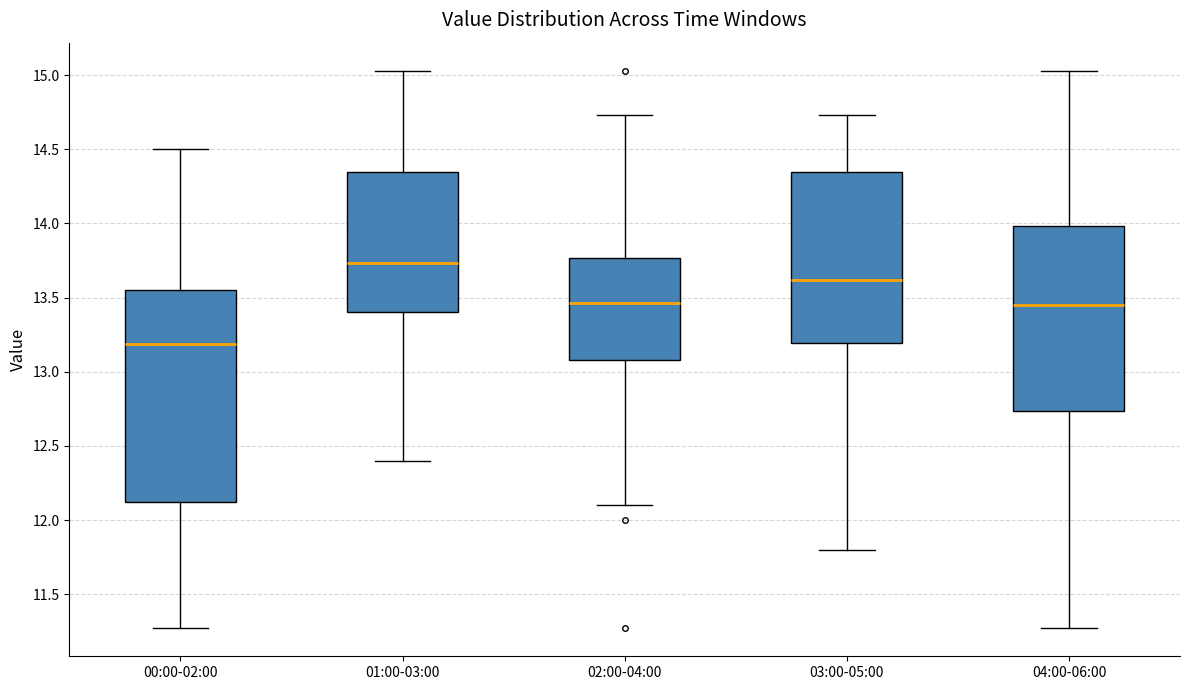

Reading left to right, read every box against the y-axis: the position of its median line, the range the box covers, and the ends of its whiskers. The values are not printed on the chart, so give them approximately, as read against the axis.

00:00-02:00: median 13.20, box 12.10 to 13.55, whiskers 11.25 to 14.50
01:00-03:00: median 13.75, box 13.40 to 14.35, whiskers 12.40 to 15.05
02:00-04:00: median 13.45, box 13.10 to 13.75, whiskers 12.10 to 14.75
03:00-05:00: median 13.60, box 13.20 to 14.35, whiskers 11.80 to 14.75
04:00-06:00: median 13.45, box 12.75 to 14.00, whiskers 11.25 to 15.05